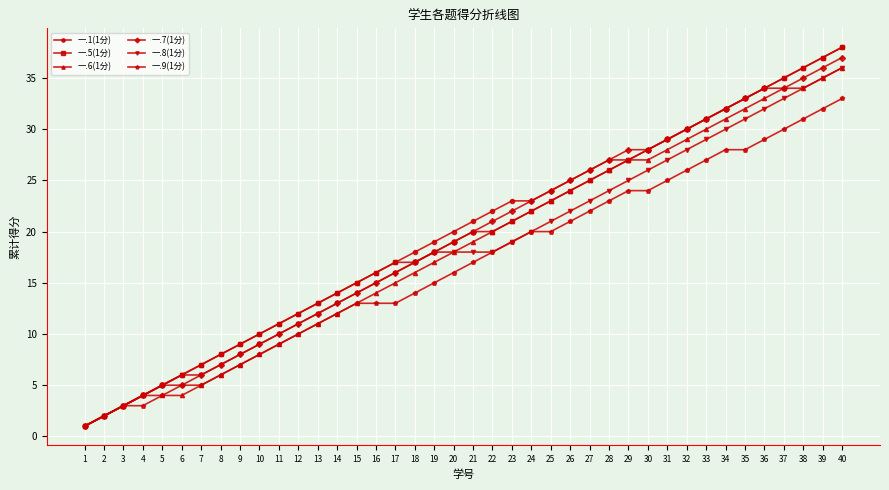

The 一.8(1分) series shows 52 at 36. True or false?

False